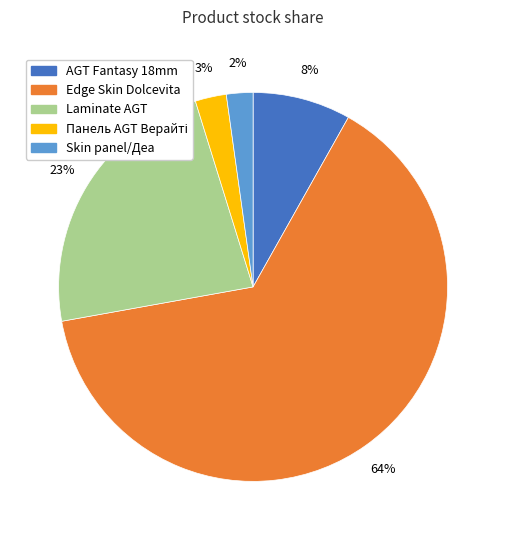

Is there a majority slice in this chart?

Yes